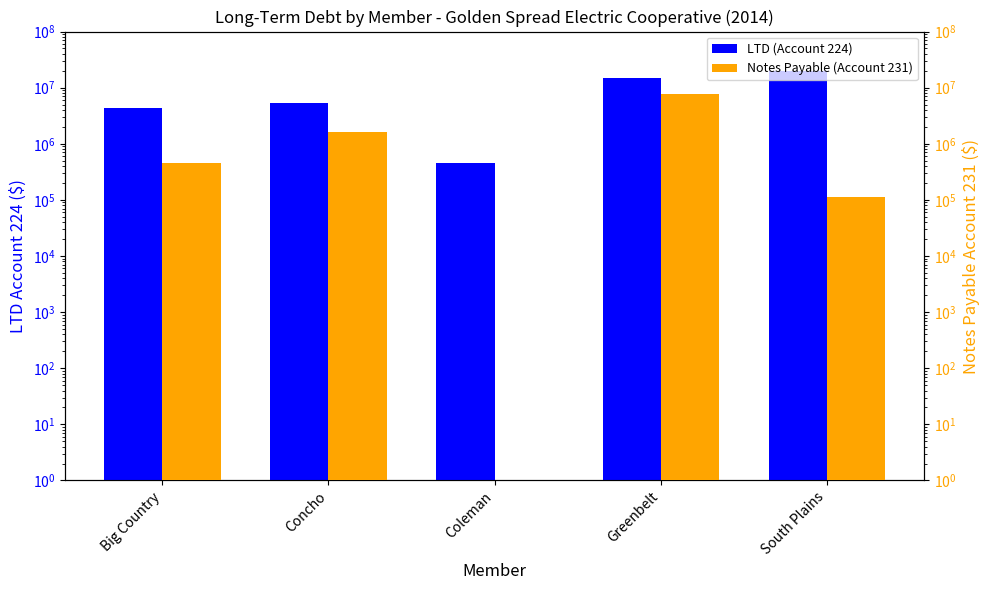

At which label does Notes Payable (Account 231) first exceed 460451?

Big Country